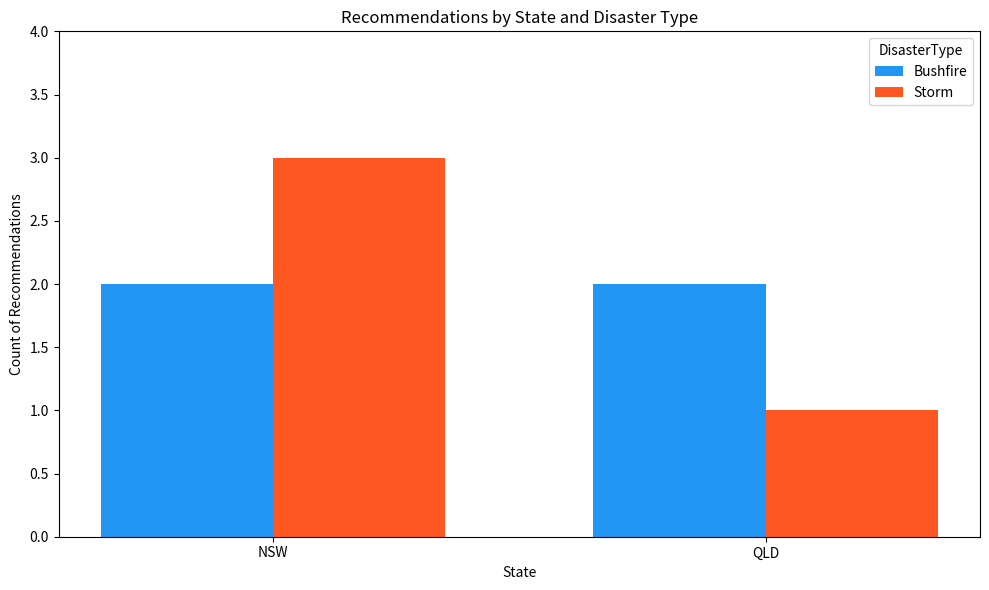

What is the label of the 2nd bar from the right?

NSW